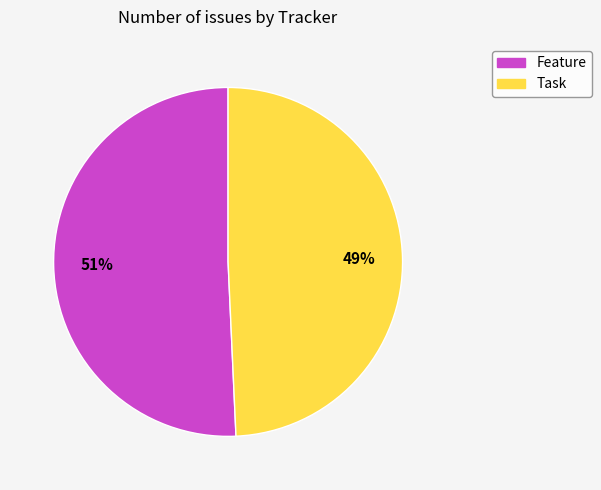

Rank the categories by value from lowest to highest.

Task, Feature